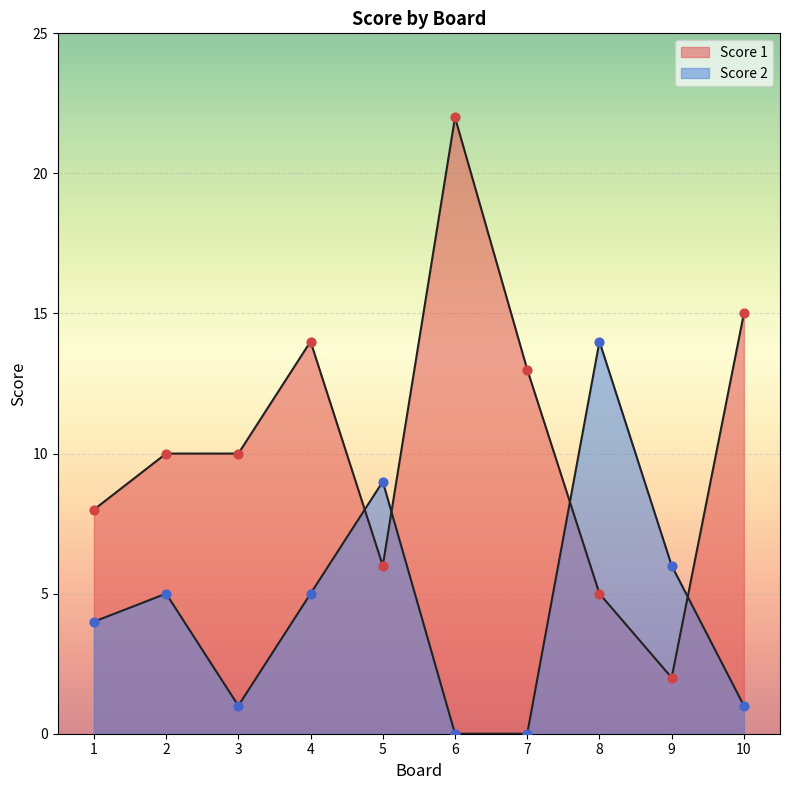

Which series reaches the maximum Y coordinate?

Score 1